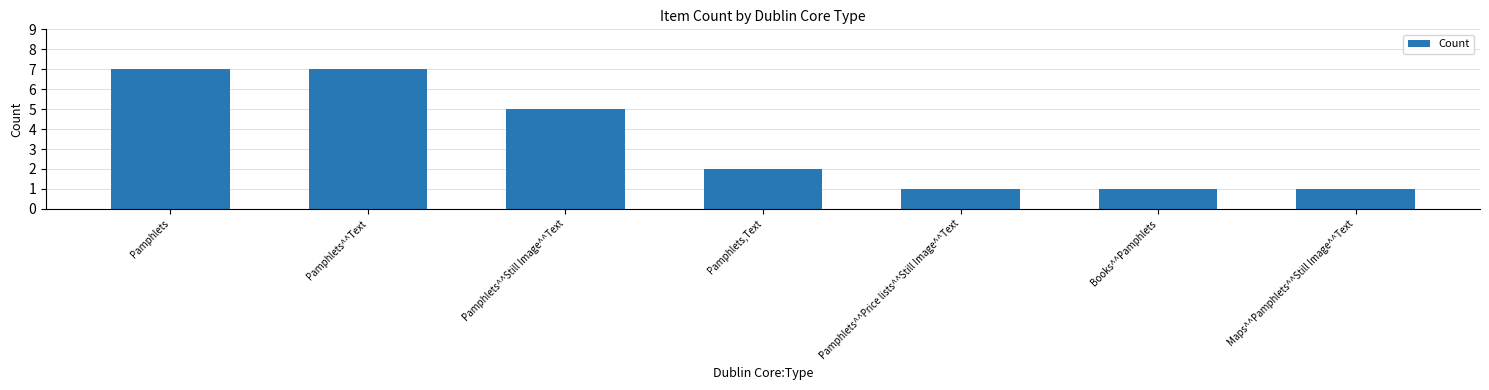

Count the number of data series in this chart.

1